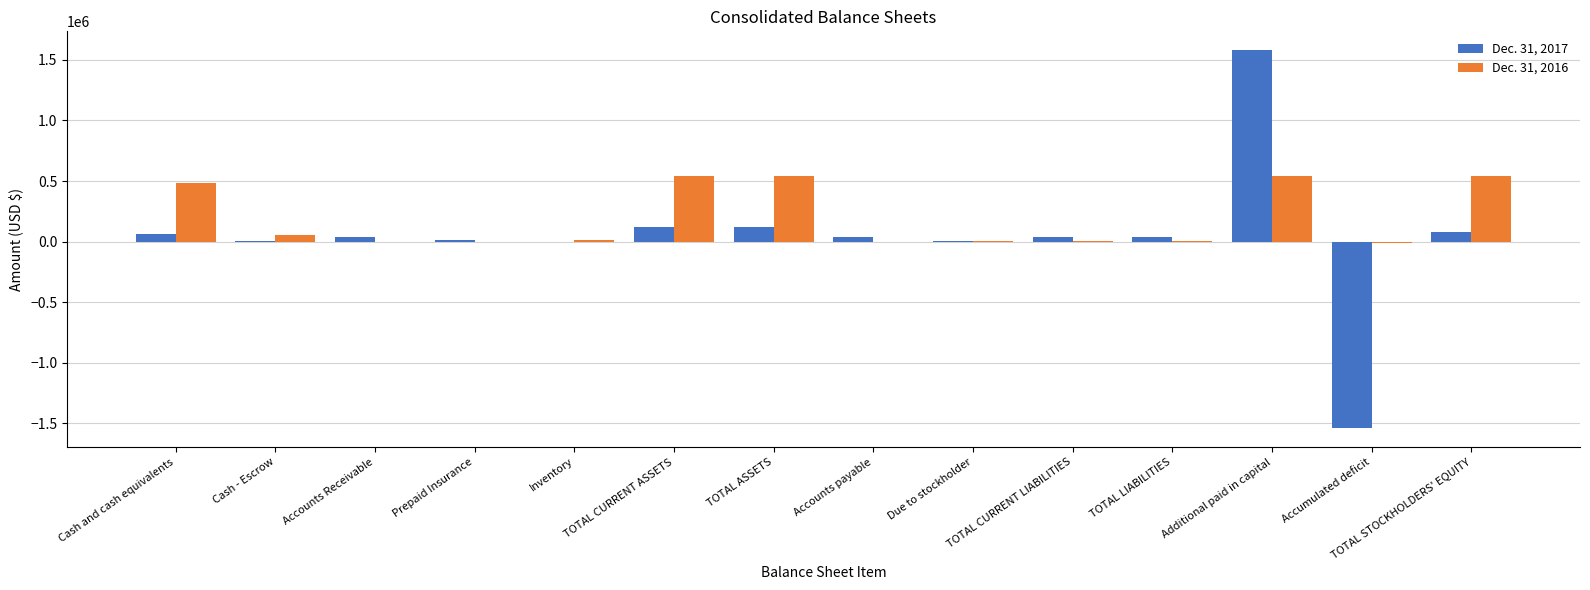

At which category is the sum across all series the highest?

Additional paid in capital